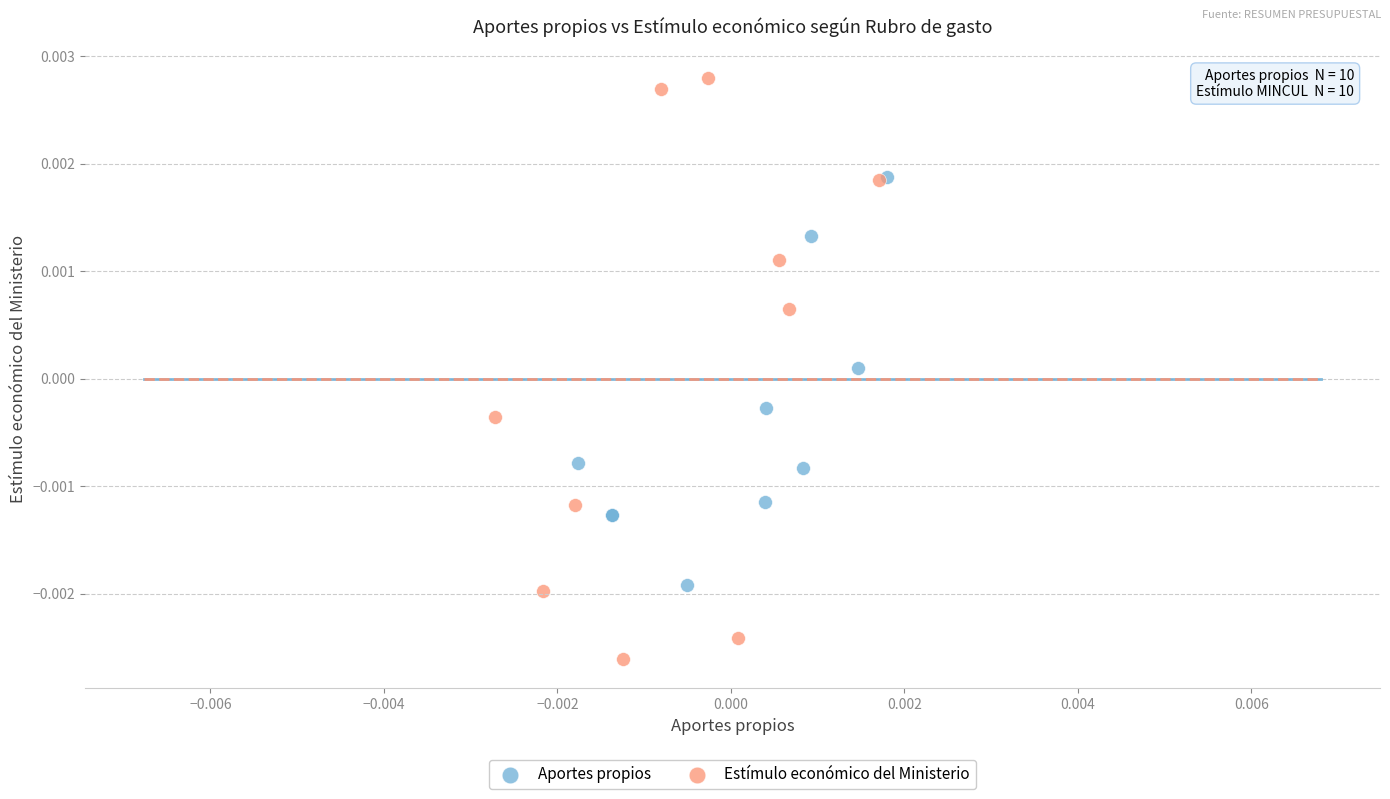

Which series has the largest Y range (max minus min)?

Estímulo económico del Ministerio